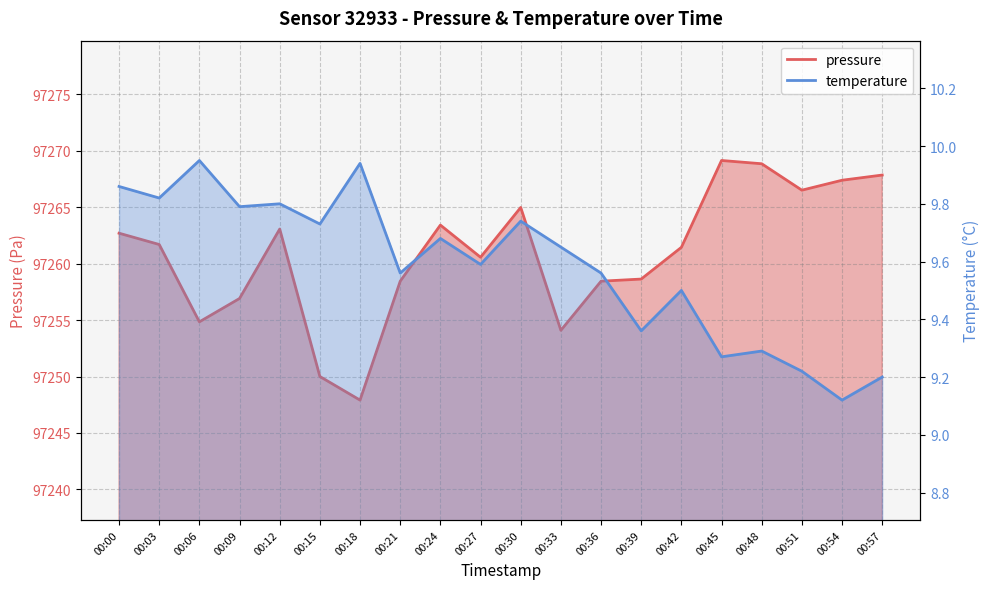

Rank the series by their average value, from highest to lowest.

pressure, temperature